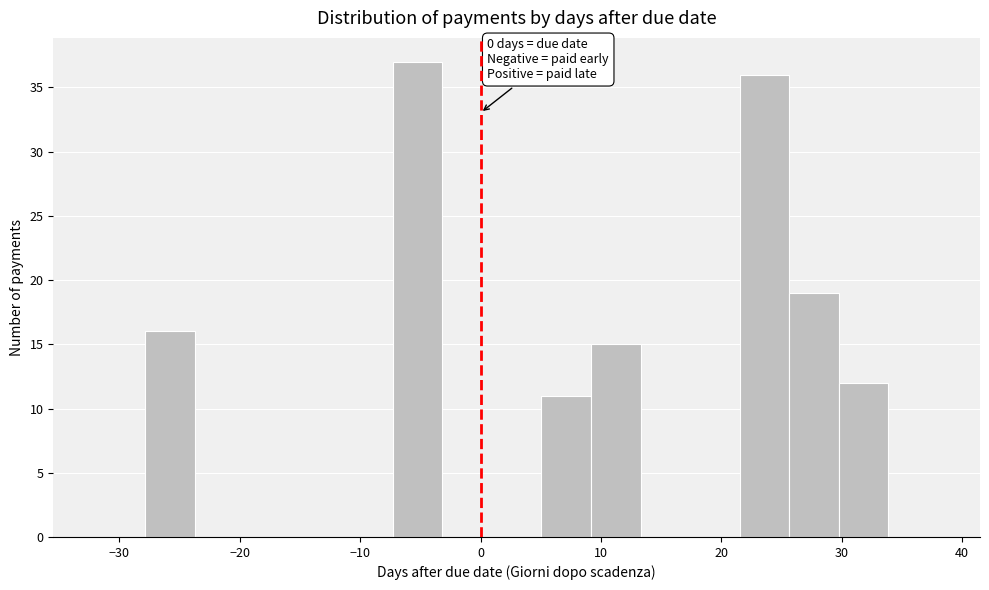

Over which range of the x-axis is the bar tallest?

-7 to -3